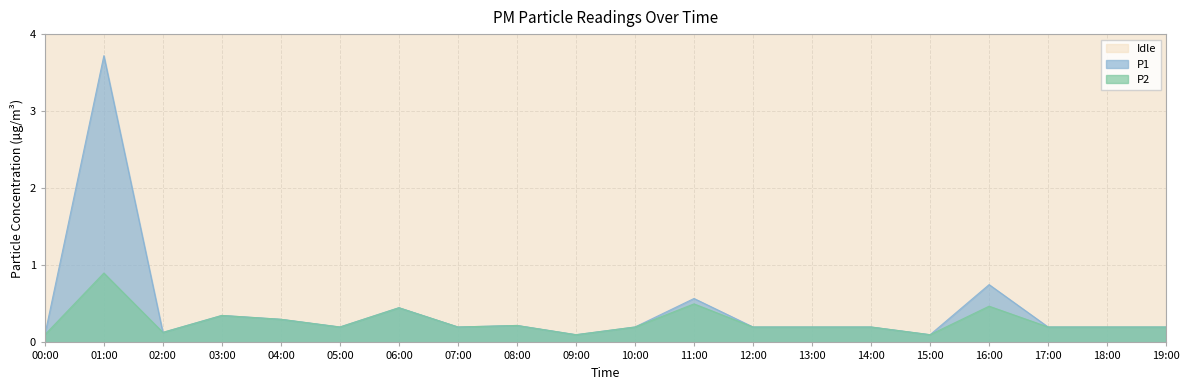

In P2, how many points are higher than both neighbors (excluding endpoints)?

6